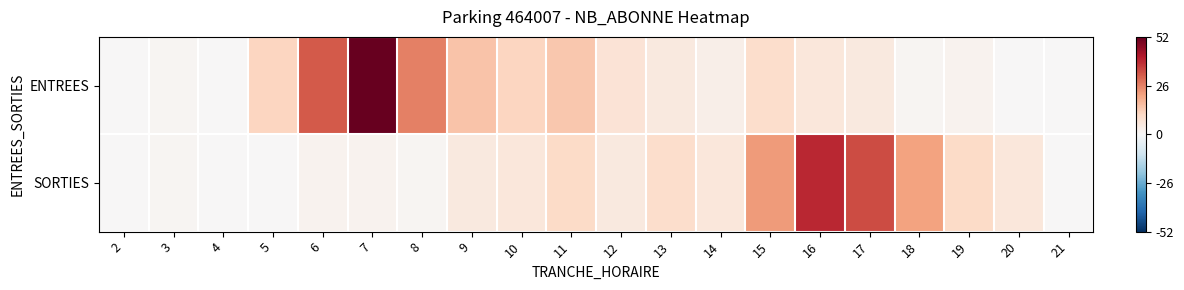

How many data points does each series have?

20